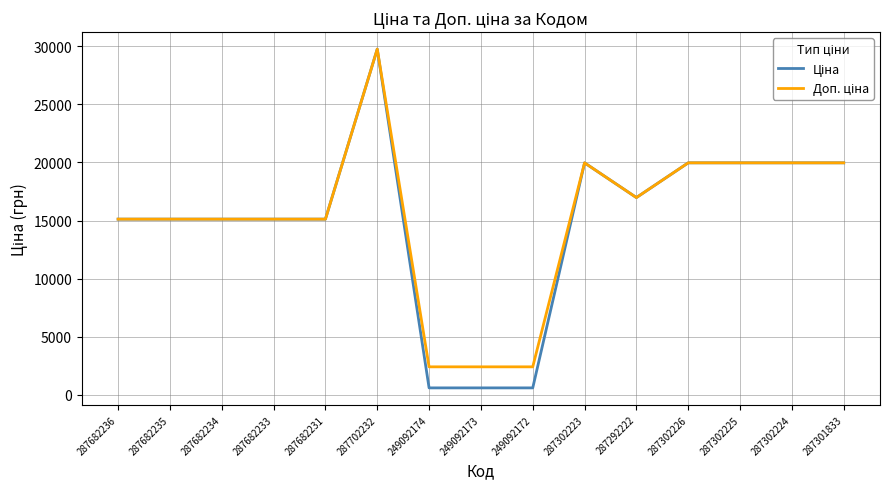

At which category does the chart reach its peak across all series?

287702232